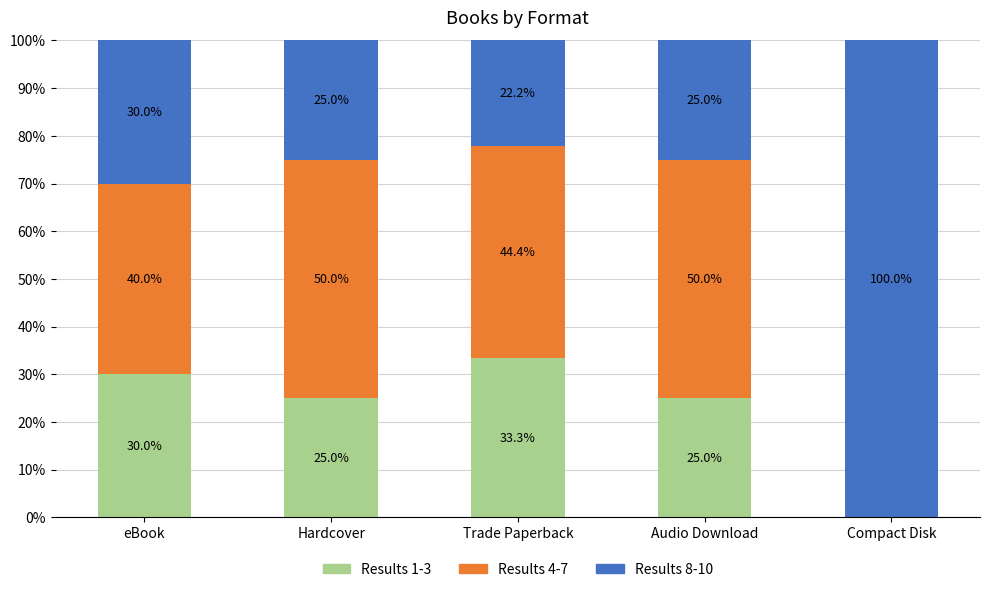

Where does the Results 1-3 series first go above 25?

eBook